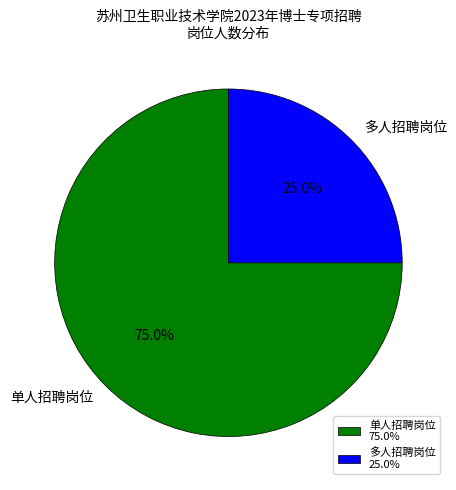

Count the number of slices in the pie.

2